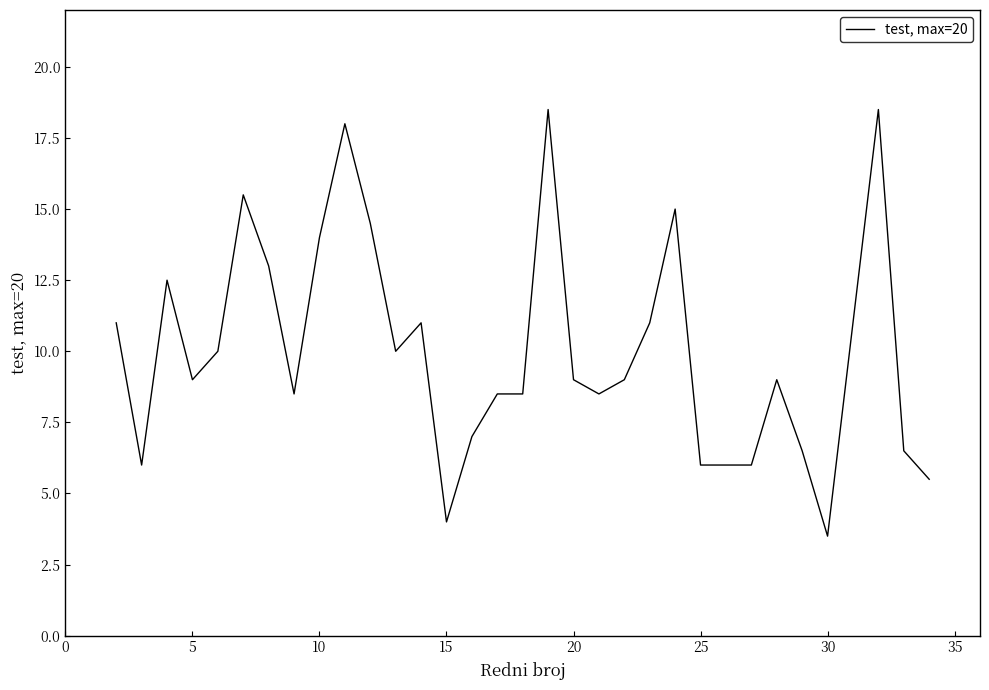

What is the difference between the maximum and minimum values?

15.0